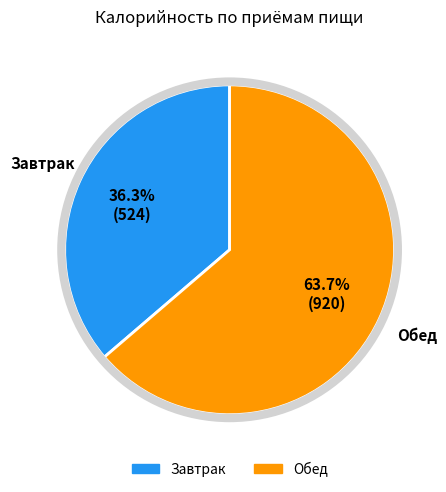

Between Обед and Завтрак, which is larger?

Обед